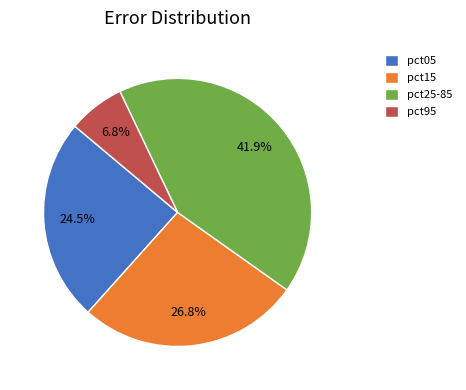

Is it true that pct95 is 21% of the pie?

False